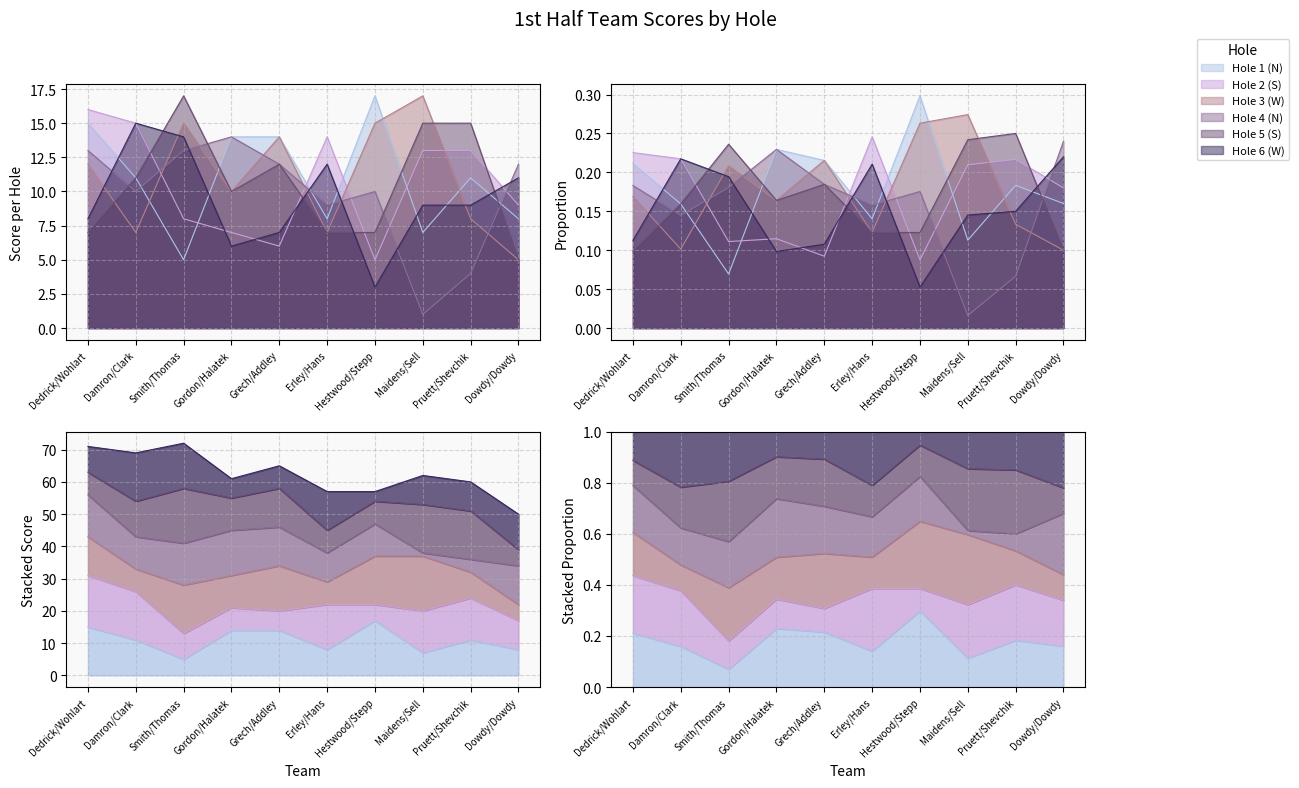

What is the sum of the Hole 3 (W) values at Dedrick/Wohlart and Smith/Thomas?

27